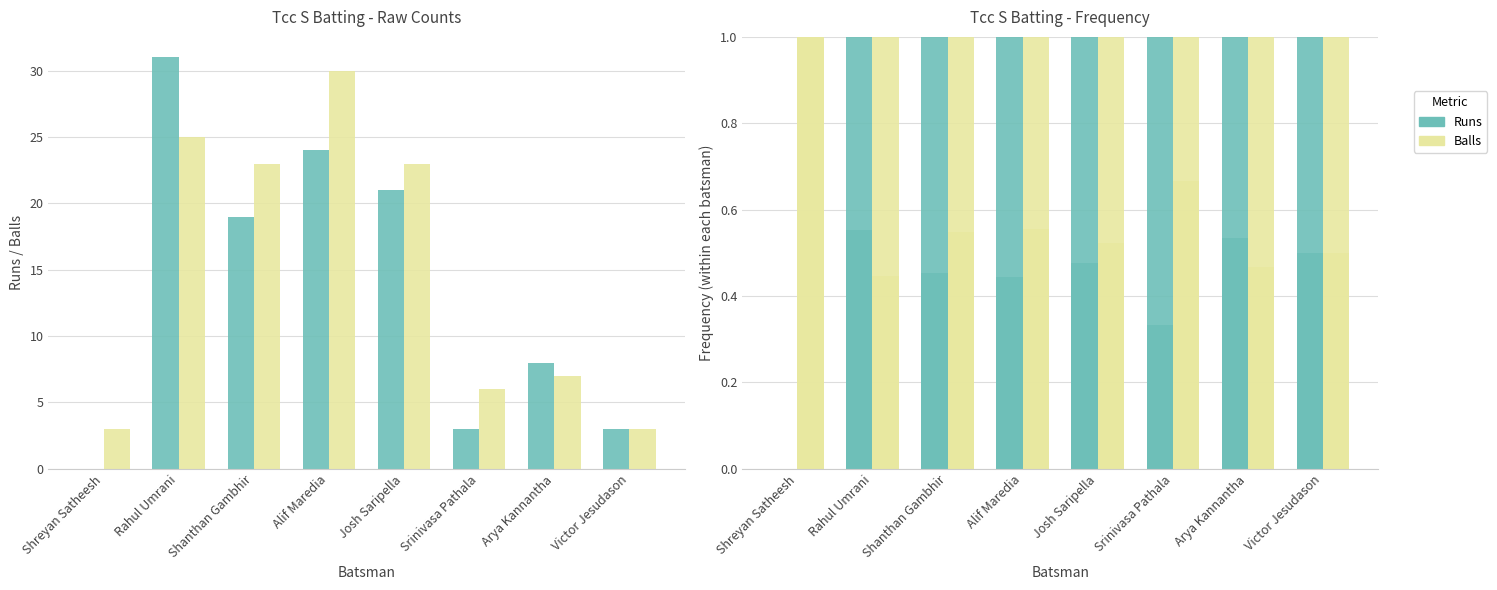

At how many categories does at least one series exceed 0?

8